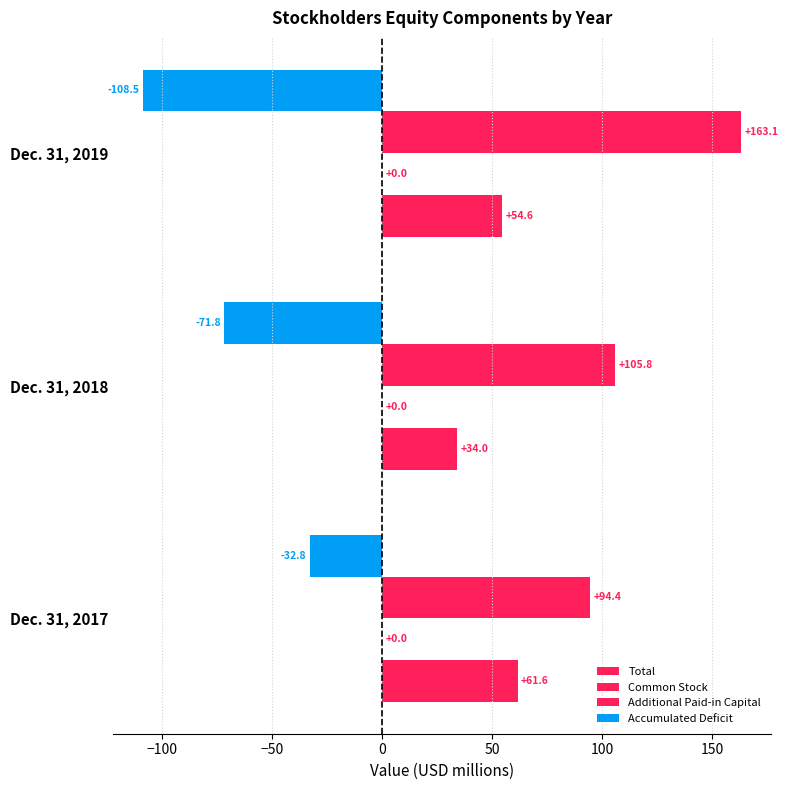

Count the number of categories in the chart.

3